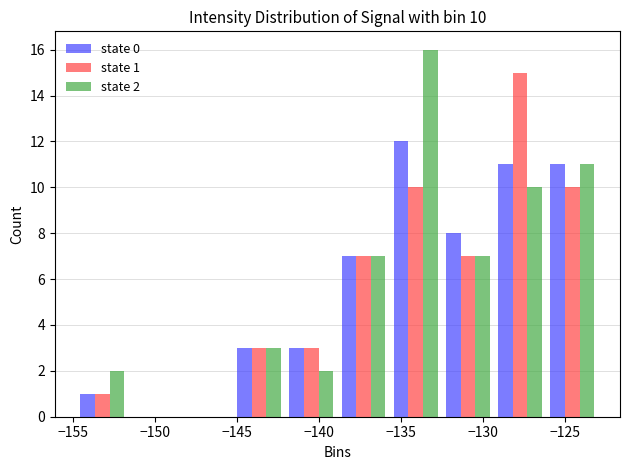

In the state 1 series, which range on the x-axis has the tallest bar?

-129.5 to -126.0